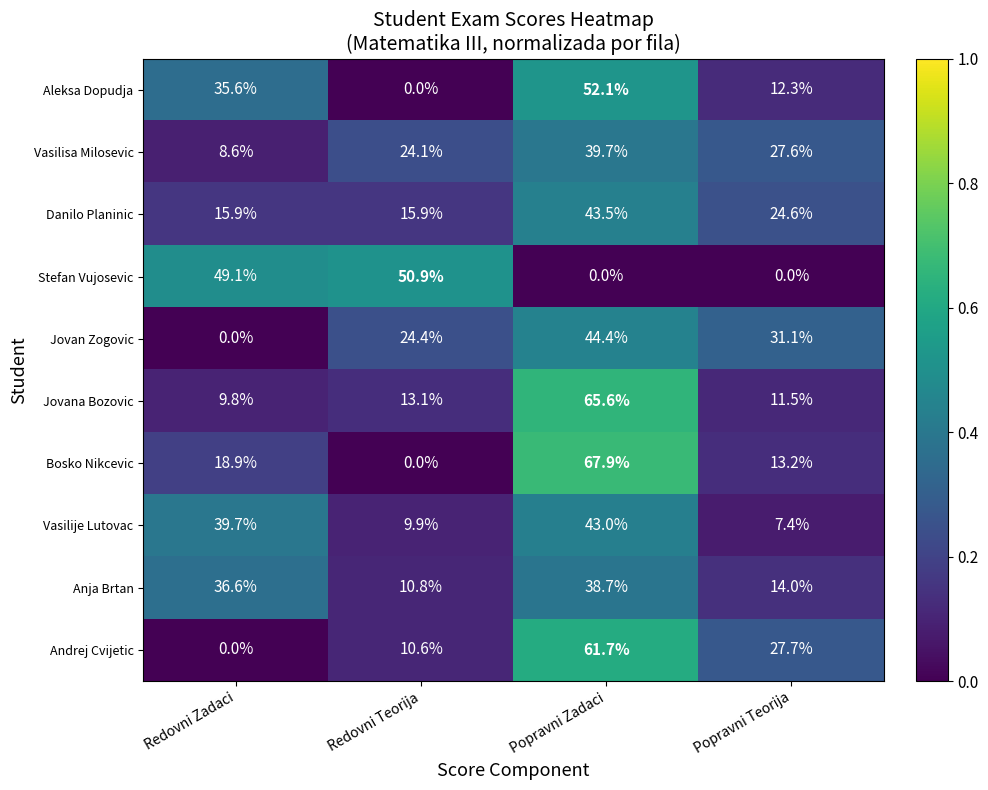

Rank the series at Popravni Zadaci from highest to lowest value.

Bosko Nikcevic, Jovana Bozovic, Andrej Cvijetic, Aleksa Dopudja, Jovan Zogovic, Danilo Planinic, Vasilije Lutovac, Vasilisa Milosevic, Anja Brtan, Stefan Vujosevic